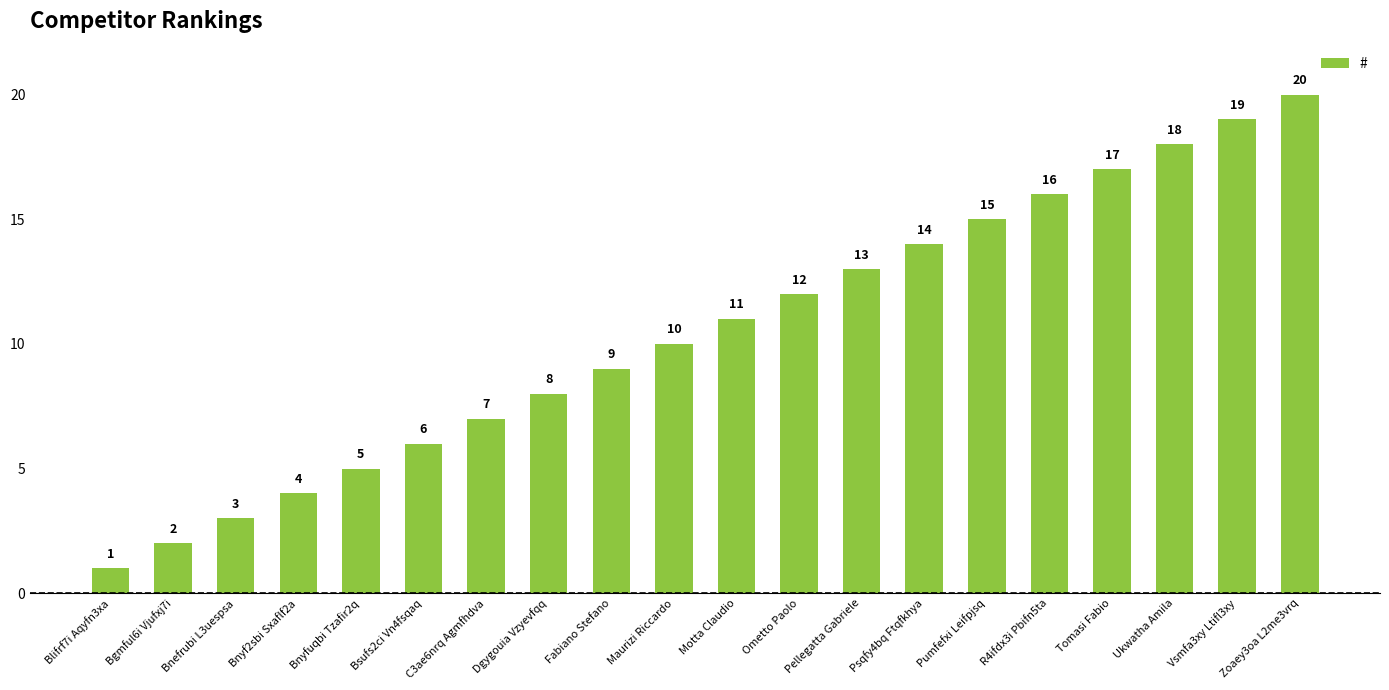

What is the greatest value displayed?

20